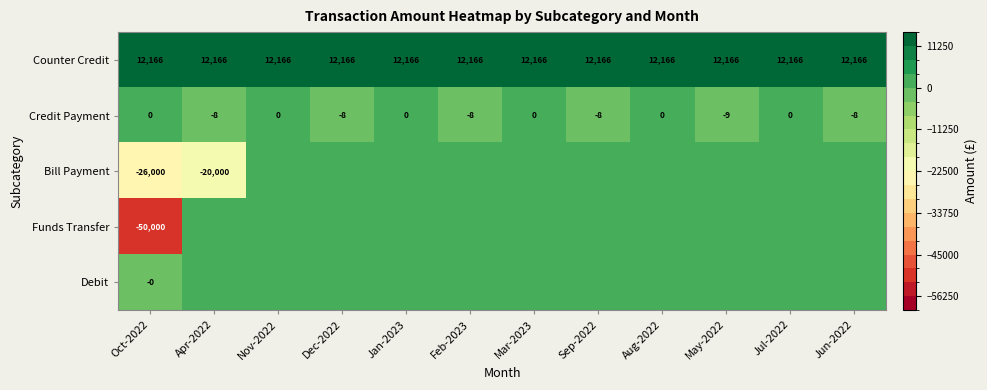

Is it true that Credit Payment equals -11 at Feb-2023?

False